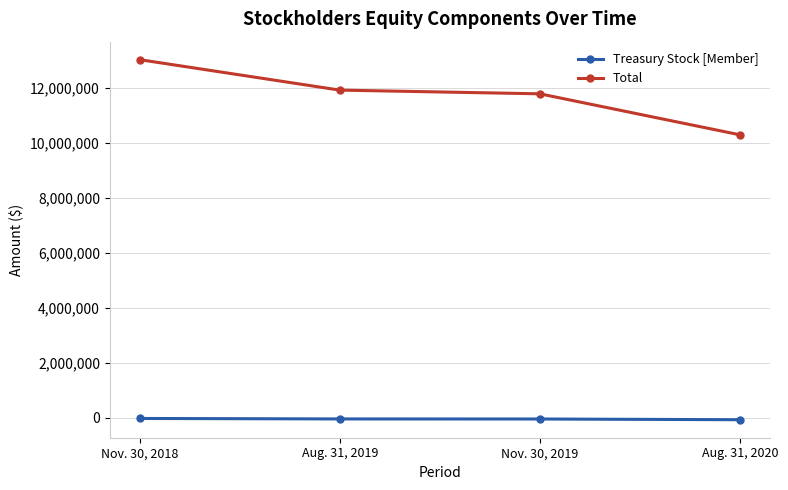

True or false: Treasury Stock [Member] and Total intersect in this chart.

False